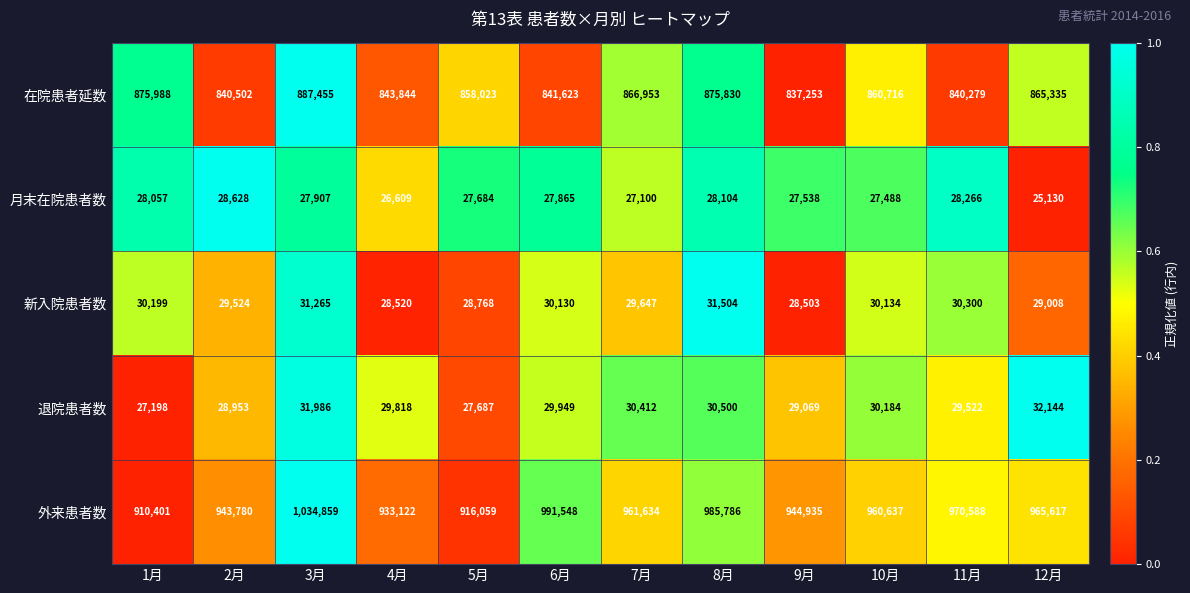

What is the difference between the second highest and second lowest values in the 月末在院患者数 series?

1657